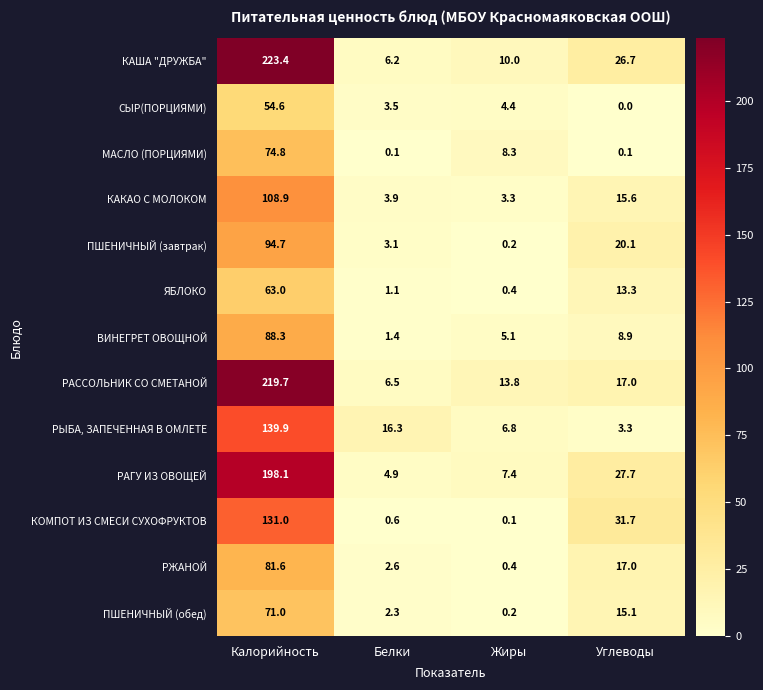

The value of СЫР(ПОРЦИЯМИ) at Углеводы is 0.0. True or false?

True